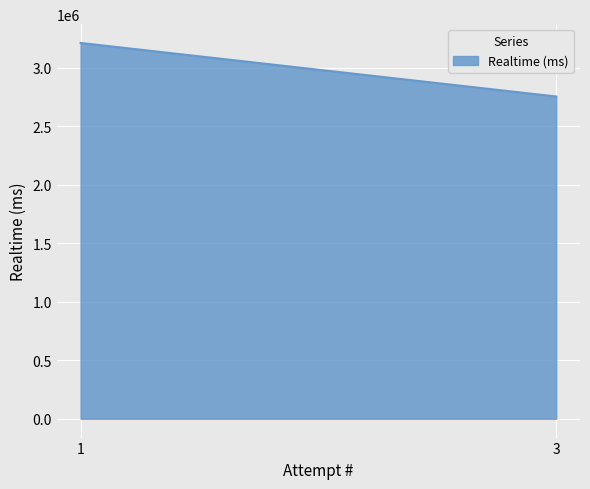

List the labels in order of value, largest first.

1, 3